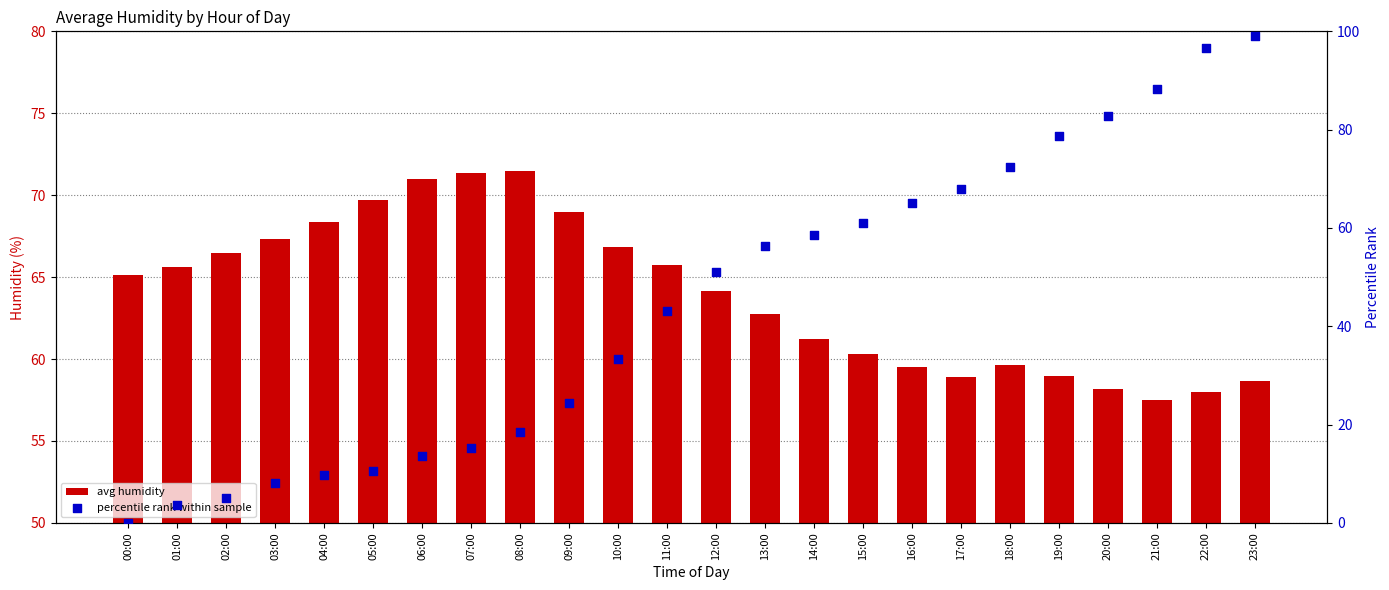

Which series contains the lowest Y value?

percentile rank within sample